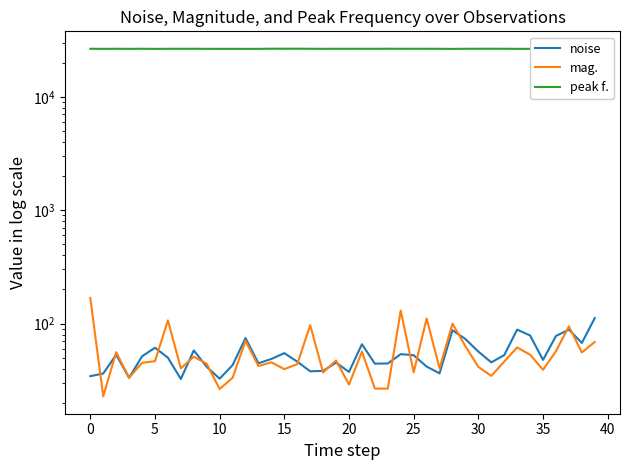

Which series has the largest range (max minus min)?

mag.